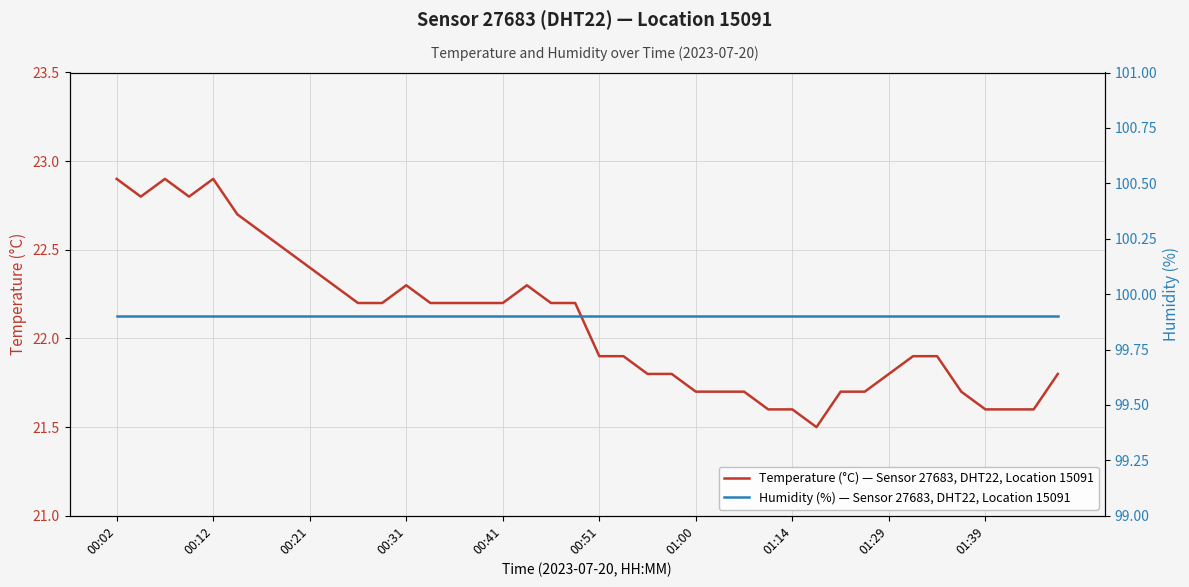

True or false: Humidity (%) — Sensor 27683, DHT22, Location 15091 has a value of 99.9 at 22.

True